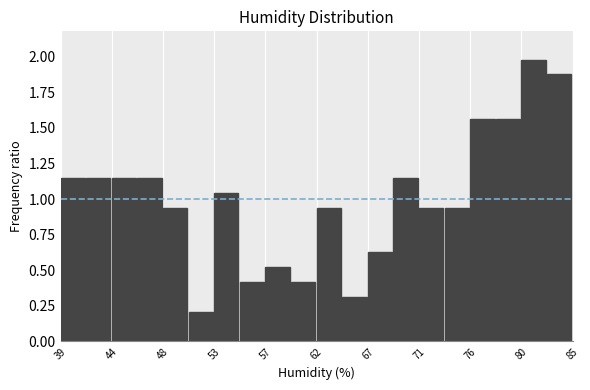

Reading left to right, list every bar in this chart as the range it spans on the x-axis followed by its height. Neither the bar edges nor the heights are printed on the chart, so give them approximately, as read against the axes.

39.0 to 41.3: 1.15
41.3 to 43.6: 1.15
43.6 to 45.9: 1.15
45.9 to 48.2: 1.15
48.2 to 50.5: 0.95
50.5 to 52.8: 0.20
52.8 to 55.1: 1.05
55.1 to 57.4: 0.40
57.4 to 59.7: 0.50
59.7 to 62.0: 0.40
62.0 to 64.3: 0.95
64.3 to 66.6: 0.30
66.6 to 68.9: 0.65
68.9 to 71.2: 1.15
71.2 to 73.5: 0.95
73.5 to 75.8: 0.95
75.8 to 78.1: 1.55
78.1 to 80.4: 1.55
80.4 to 82.7: 2.00
82.7 to 85.0: 1.90